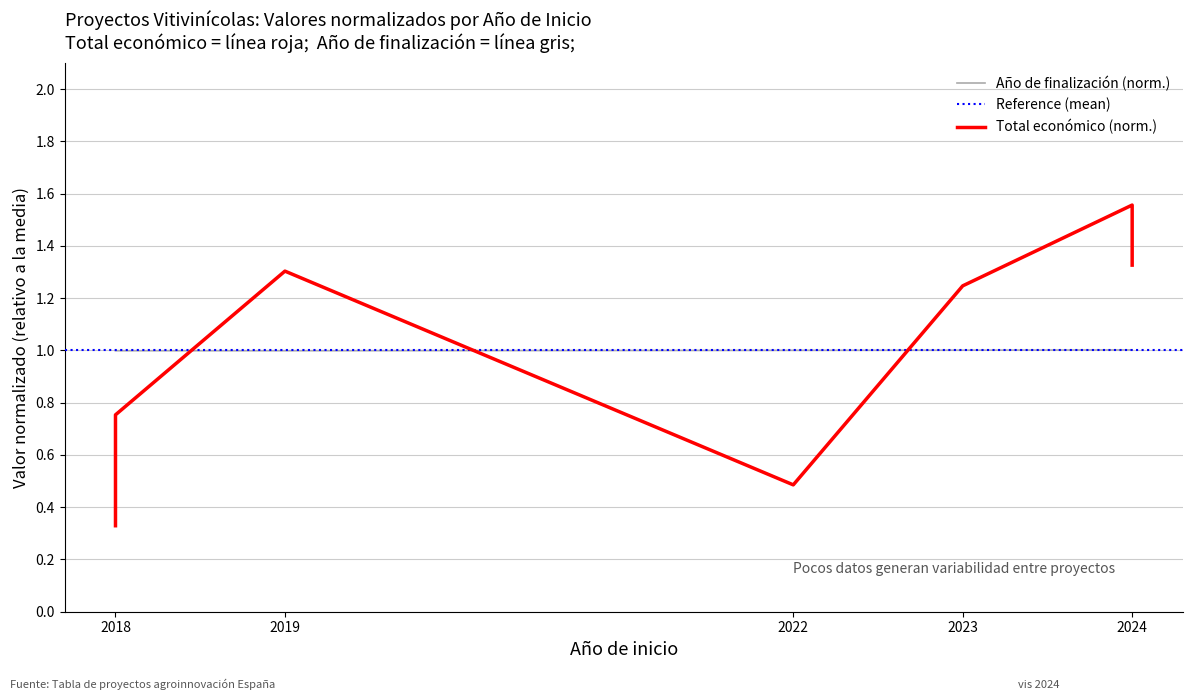

What is the difference between the maximum and minimum values in the Total económico series?

1.2